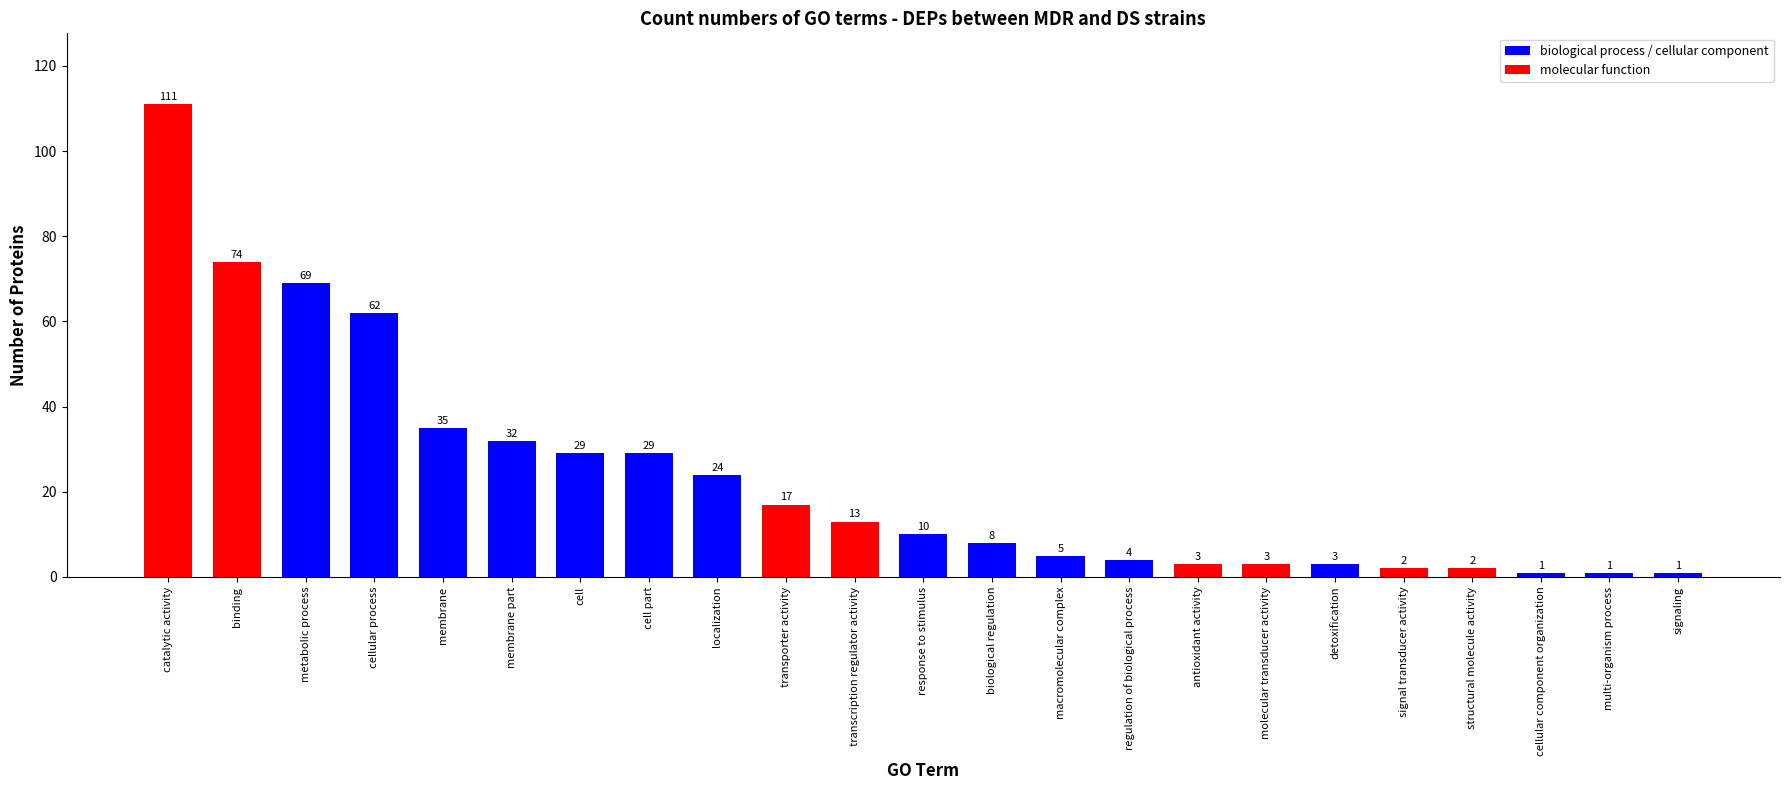

What is the greatest value displayed?

111